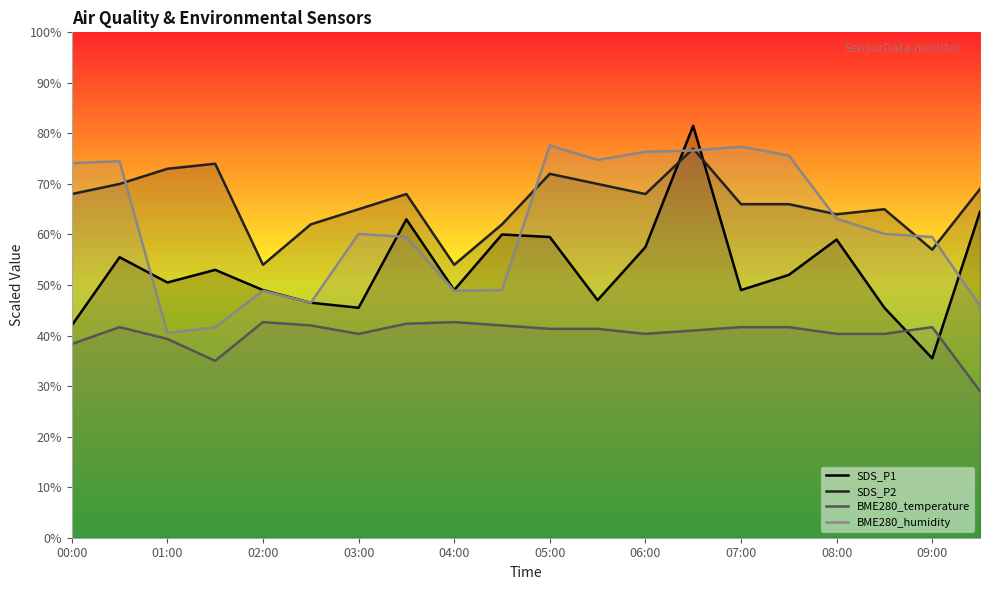

Which series has the largest range (max minus min)?

SDS_P1